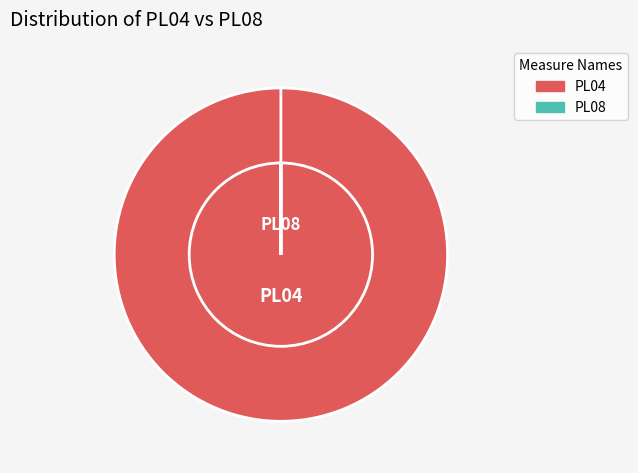

Does 34 represent more than half of the total?

No